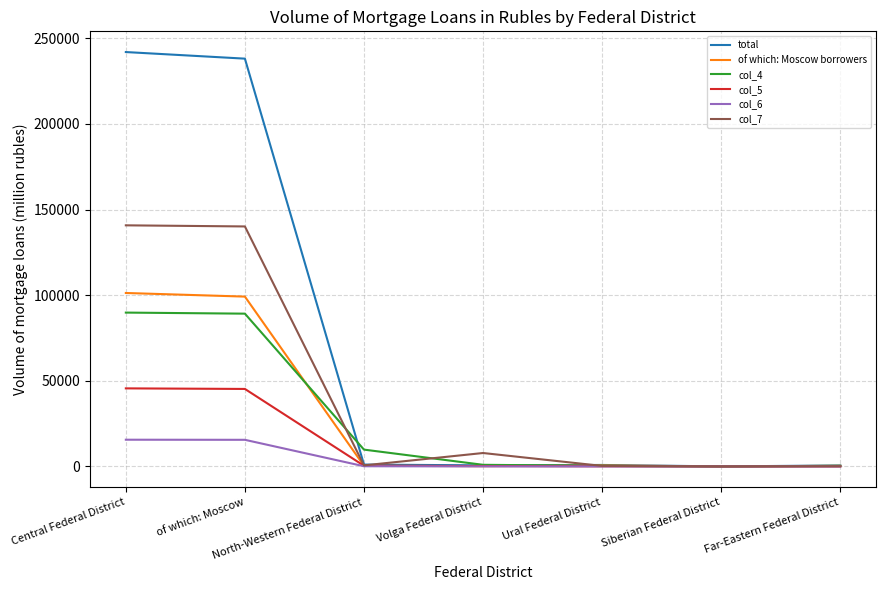

What is the difference between the col_7 values at Siberian Federal District and Volga Federal District?

7827